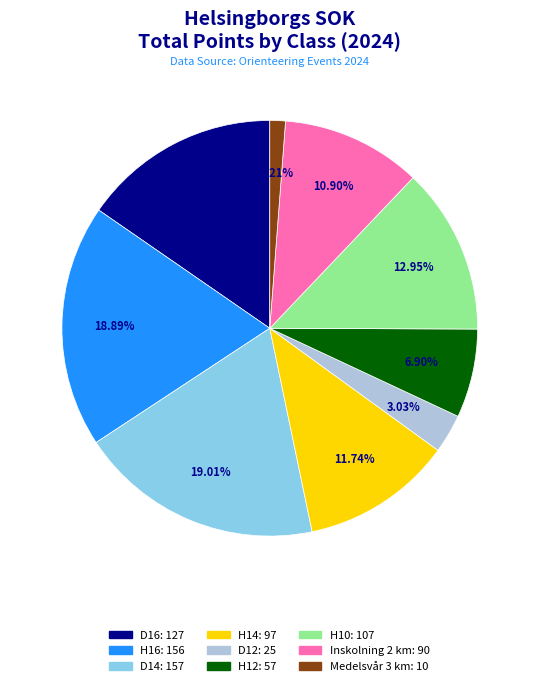

What percentage is the H12 slice, to the nearest percent?

7%